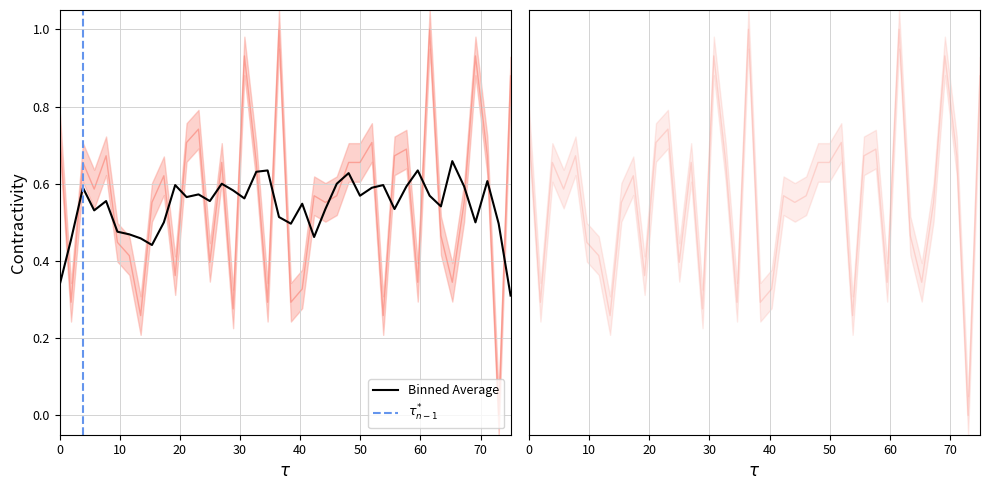

True or false: the data shows 0.4 at 17.

False